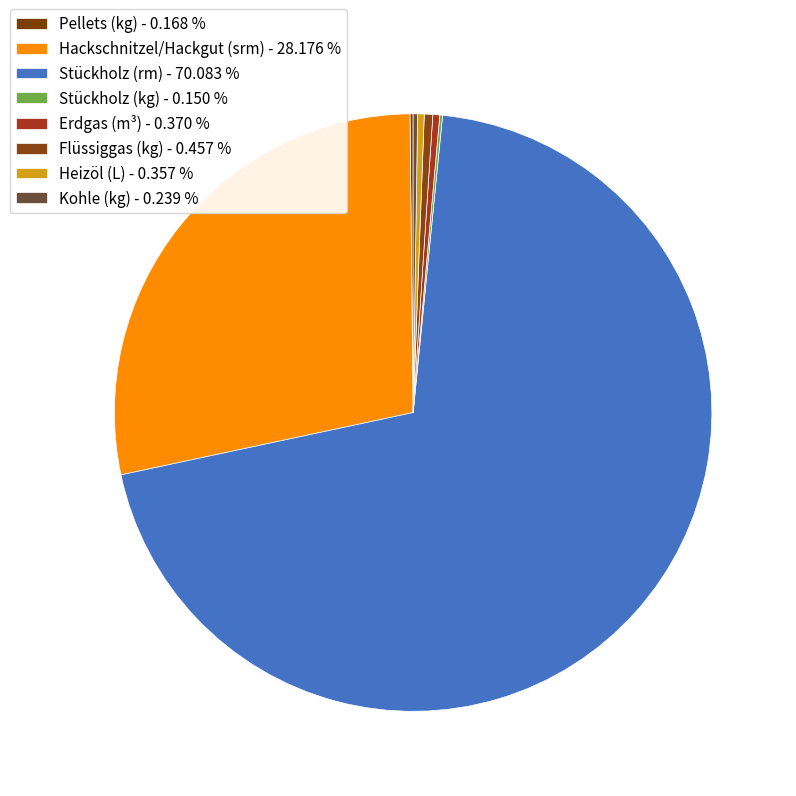

How many segments does this pie chart have?

8